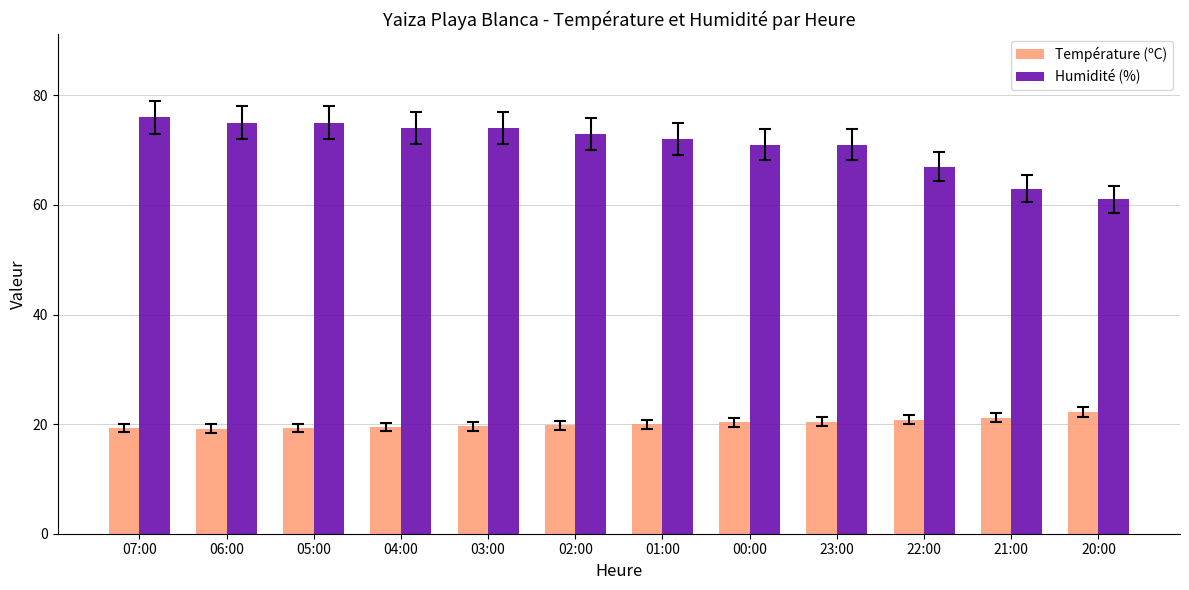

At which label is Humidité (%) closest to 68?

22:00